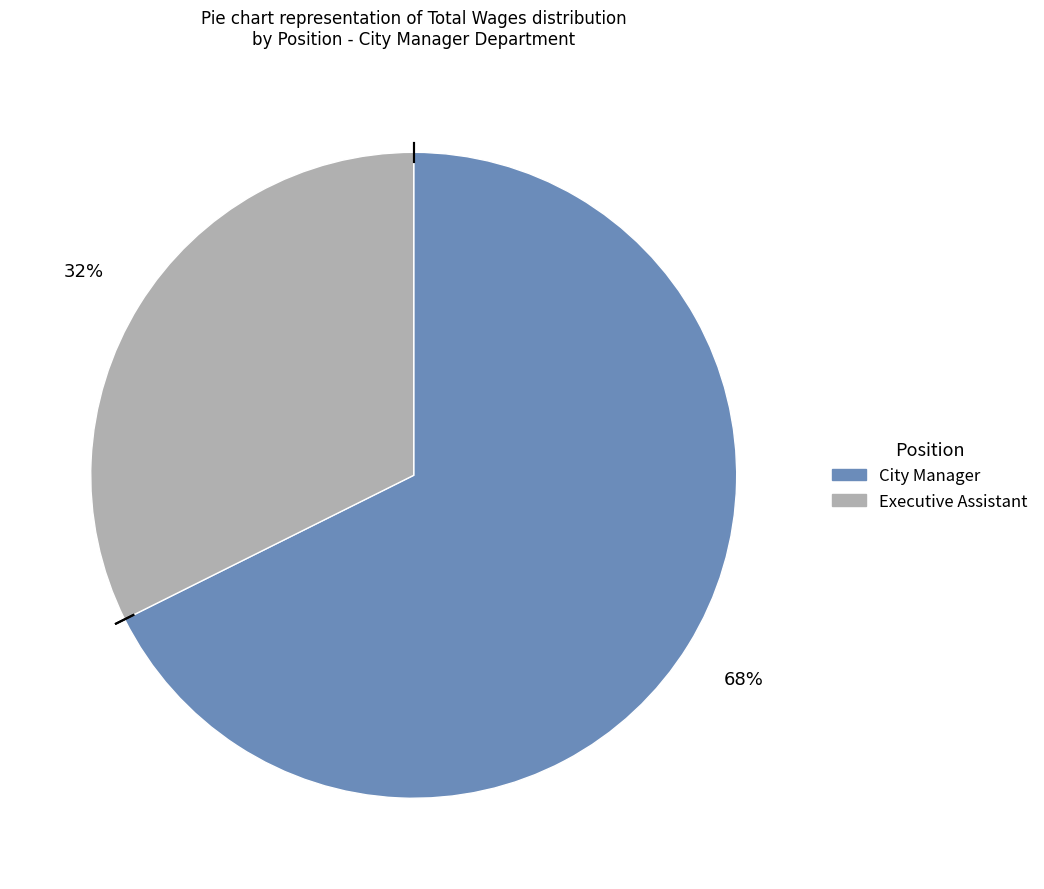

How many segments does this pie chart have?

2